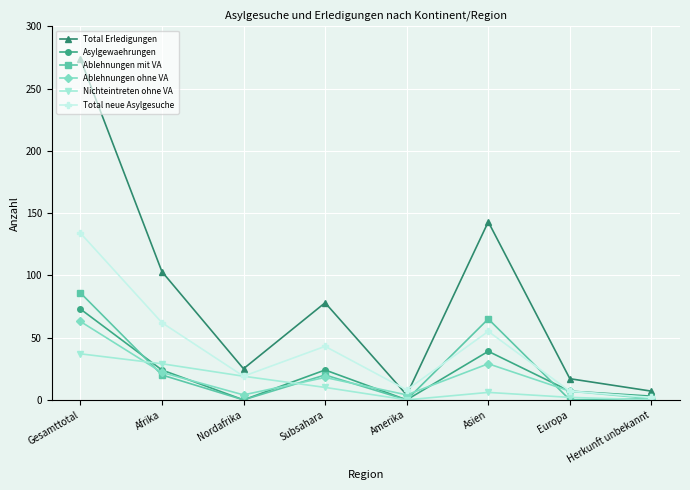

What is the label of the 1st point from the right?

Herkunft unbekannt